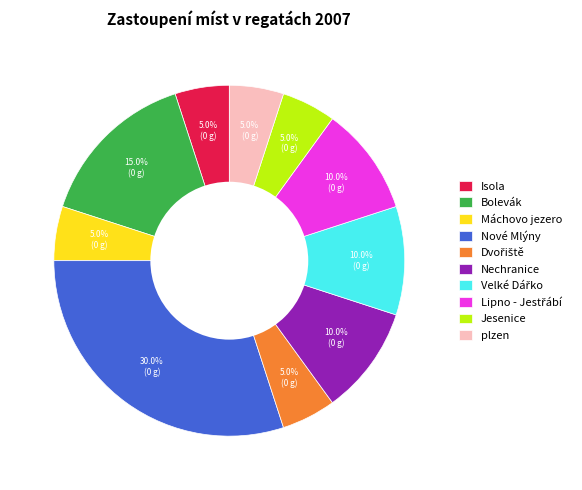

Which slice is the largest?

Nové Mlýny